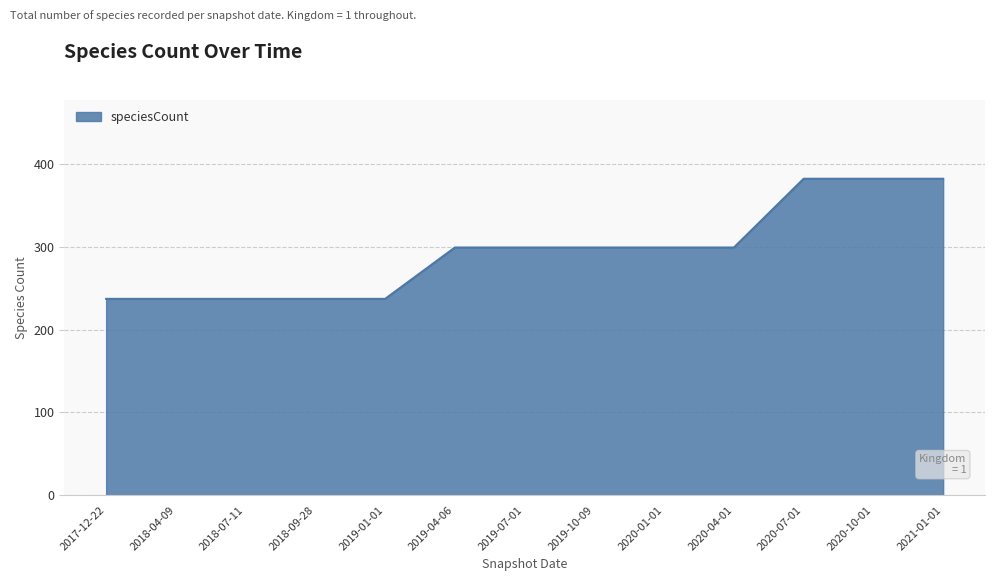

Count the number of data series in this chart.

1